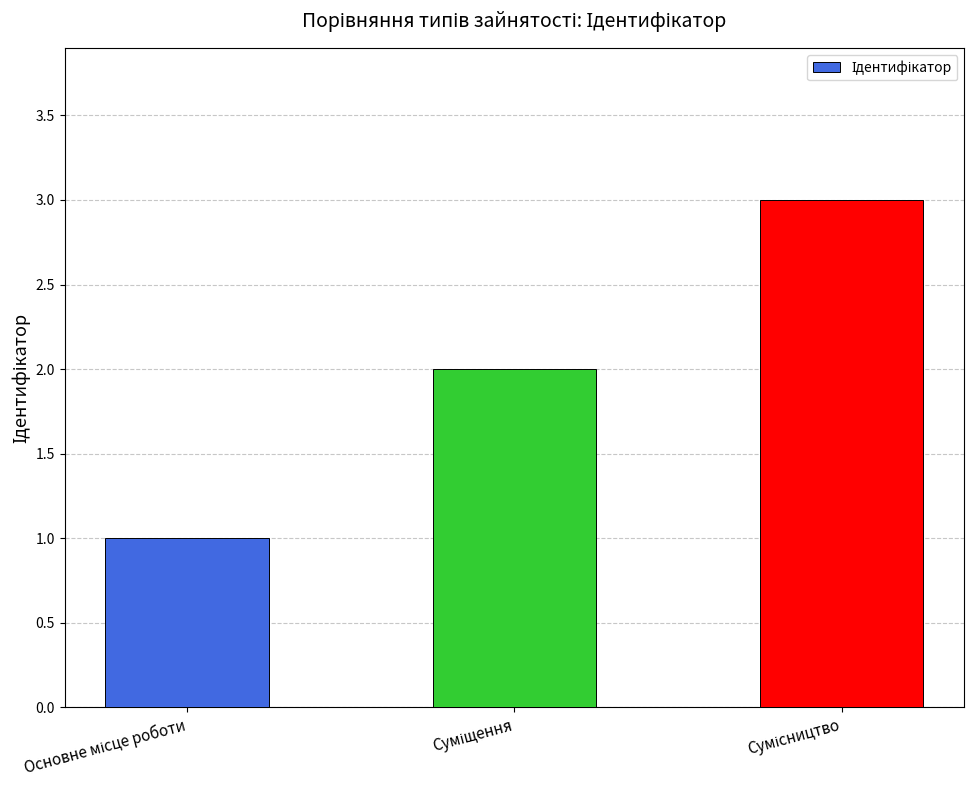

What is the maximum value shown in the chart?

3